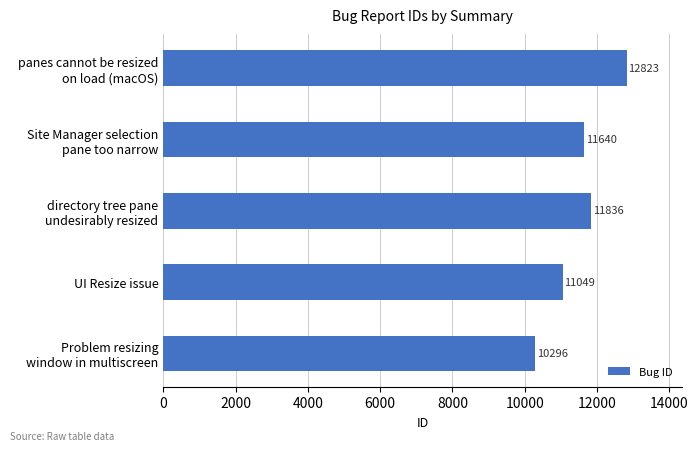

What is the greatest value displayed?

12823